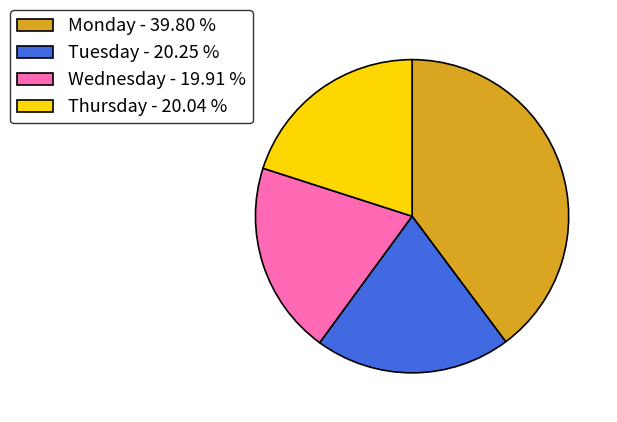

How many slices are in this pie chart?

4